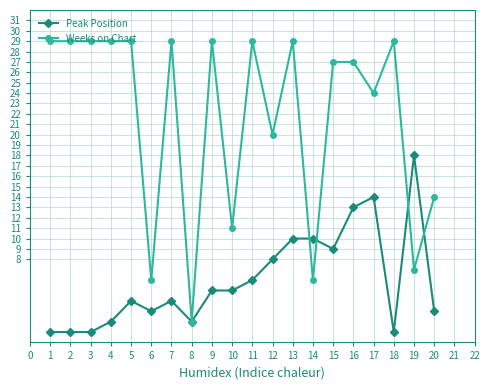

How many data points does each series have?

20